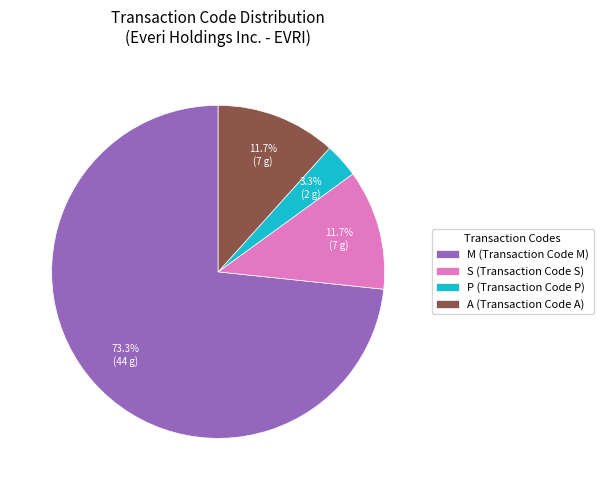

How much of the chart is everything except M?

26.7%